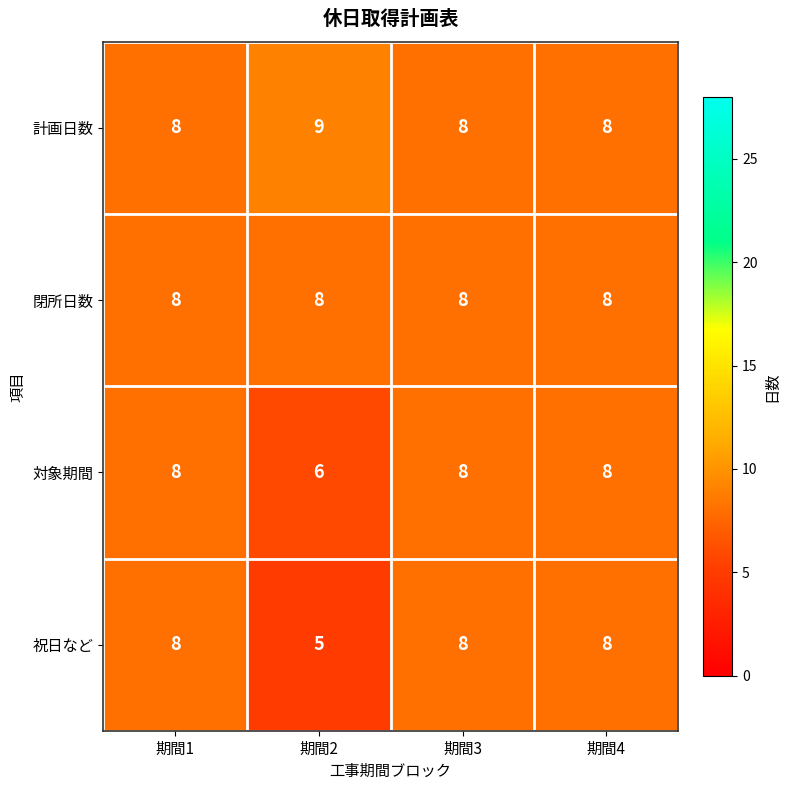

Reading left to right, what are all the values shown in this chart?

計画日数: 8	9	8	8
閉所日数: 8	8	8	8
対象期間: 8	6	8	8
祝日など: 8	5	8	8